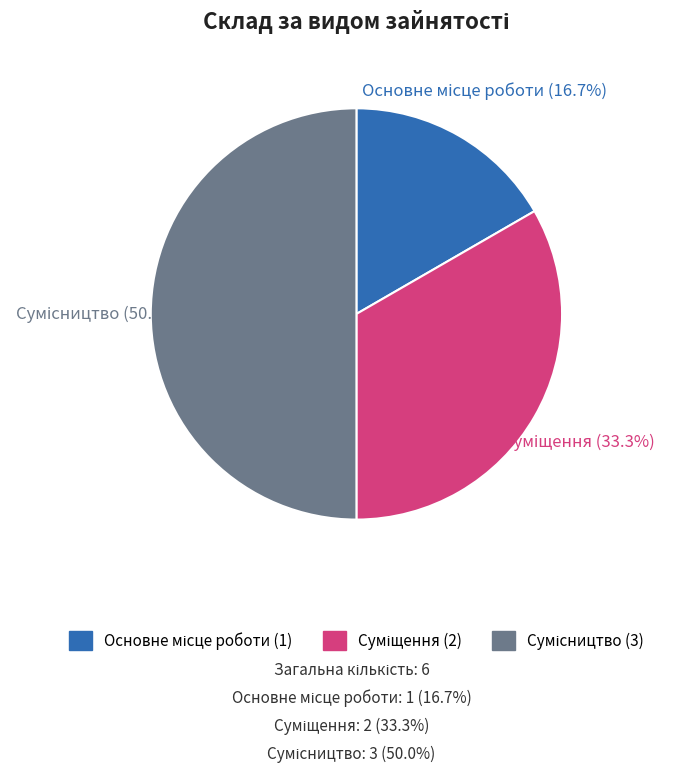

To the nearest percent, what portion does Суміщення represent?

33%